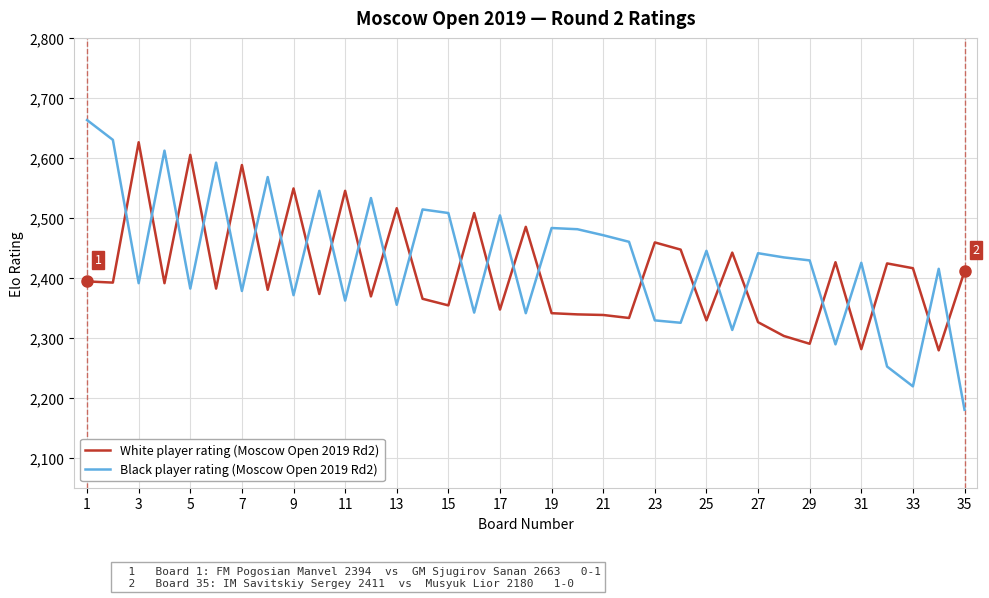

What is the difference between the maximum and minimum values in the White player rating (Moscow Open 2019 Rd2) series?

347